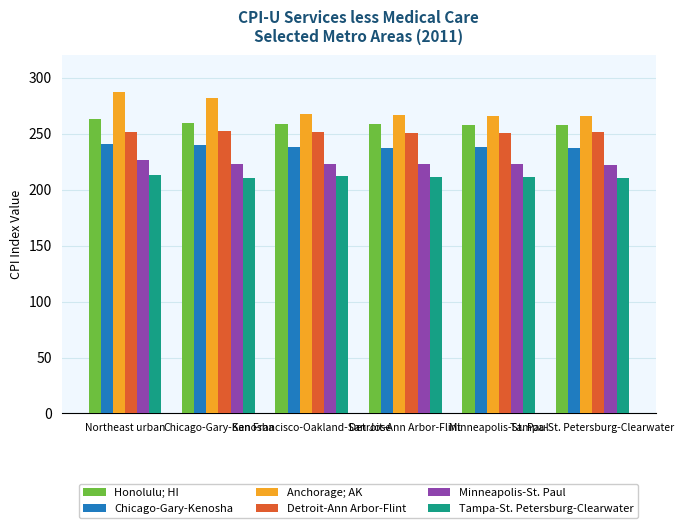

Which series has the largest total across all categories?

Anchorage; AK